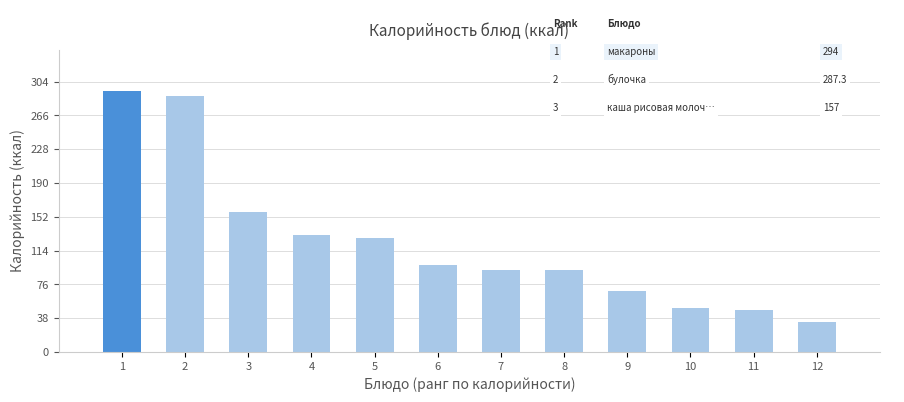

What is the greatest value displayed?

294.0